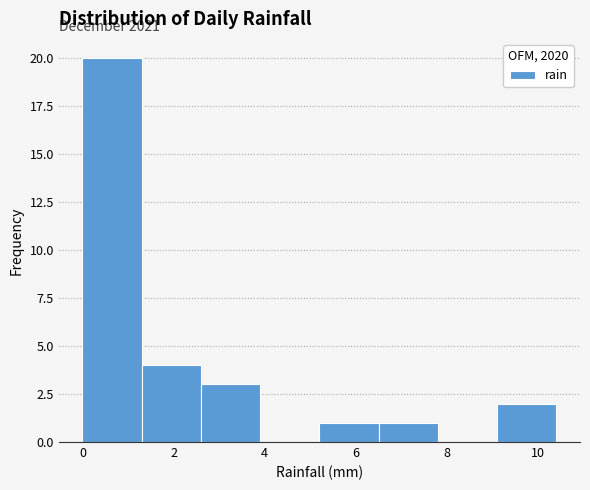

Which range on the x-axis has the tallest bar?

0.0 to 1.3